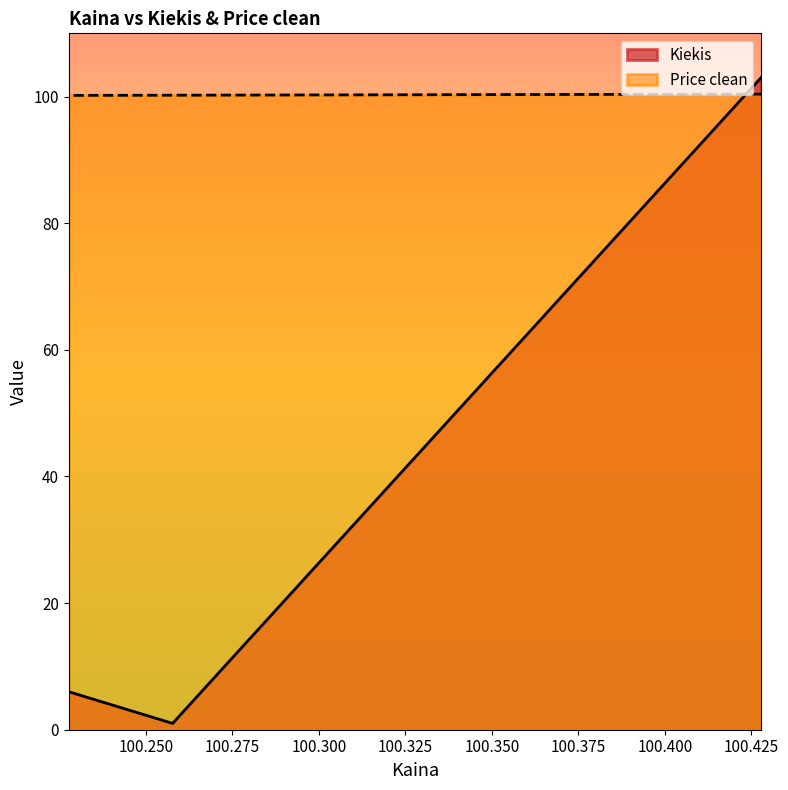

What is the sum of the Kiekis values at 100.227778 and 100.427778?

109.0